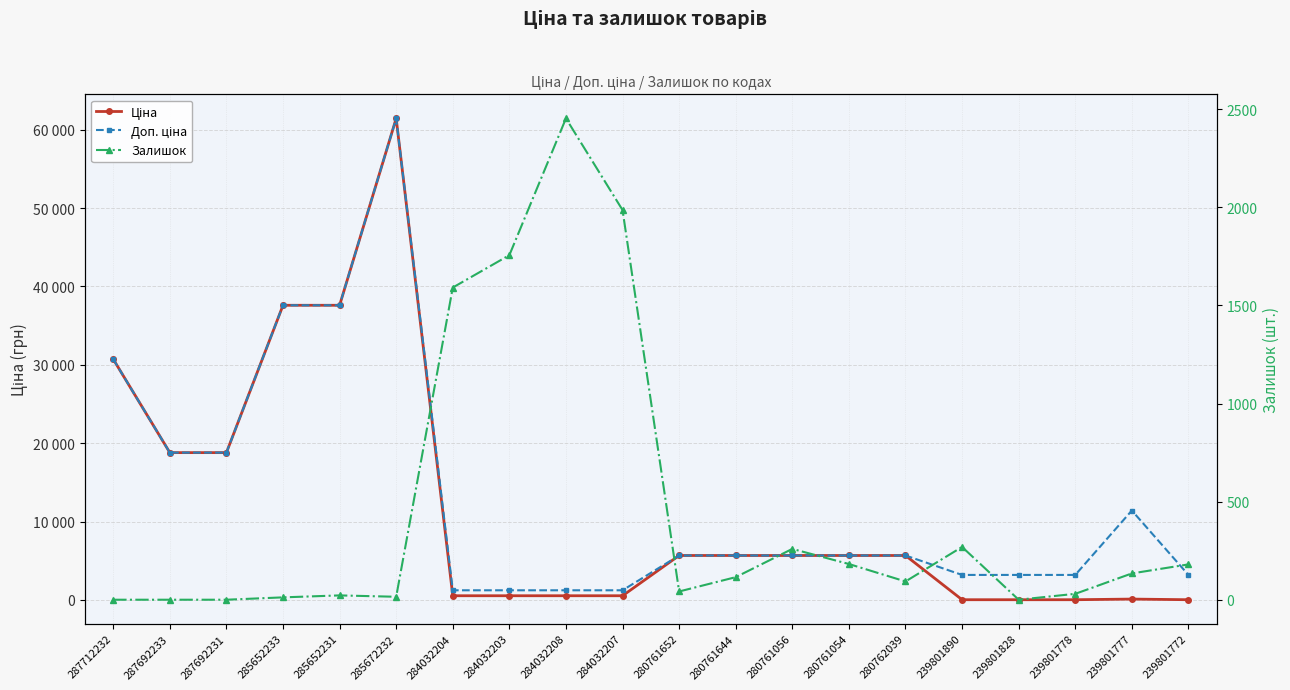

What is the total value across all series at 280761054?

11529.6